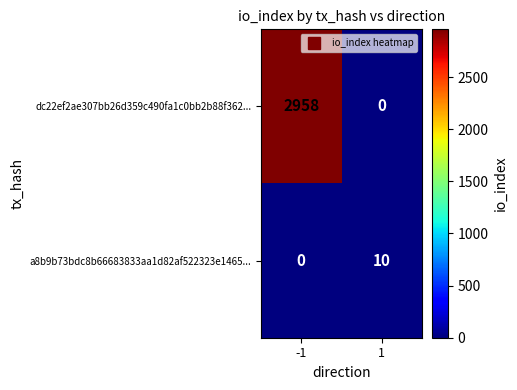

What is the sum of all a8b9b73bdc8b66683833aa1d82af522323e1465... values?

10